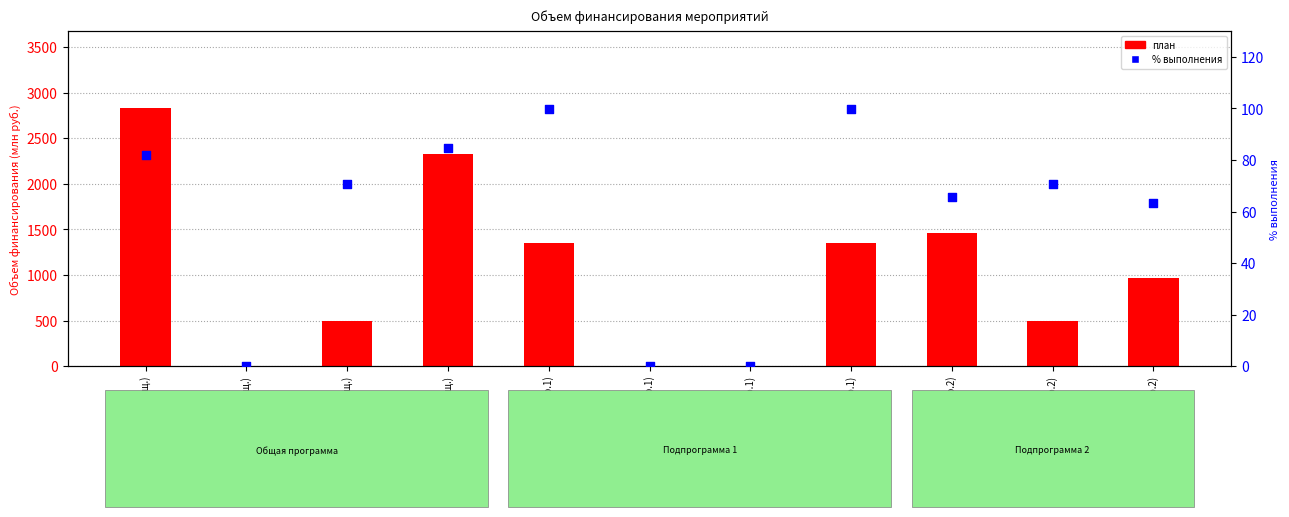

Is the value of план at Обл. бюджет (общ.) greater than the value of % выполнения at Федер. бюджет (общ.)?

Yes